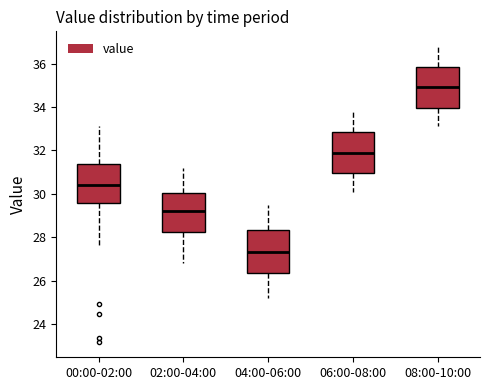

Reading left to right, read every box against the y-axis: the position of its median line, the range the box covers, and the ends of its whiskers. The values are not printed on the chart, so give them approximately, as read against the axis.

00:00-02:00: median 30.4, box 29.6 to 31.4, whiskers 27.6 to 33.2
02:00-04:00: median 29.2, box 28.2 to 30.0, whiskers 26.8 to 31.2
04:00-06:00: median 27.4, box 26.4 to 28.4, whiskers 25.2 to 29.6
06:00-08:00: median 32.0, box 31.0 to 32.8, whiskers 30.2 to 33.8
08:00-10:00: median 35.0, box 34.0 to 35.8, whiskers 33.2 to 36.8